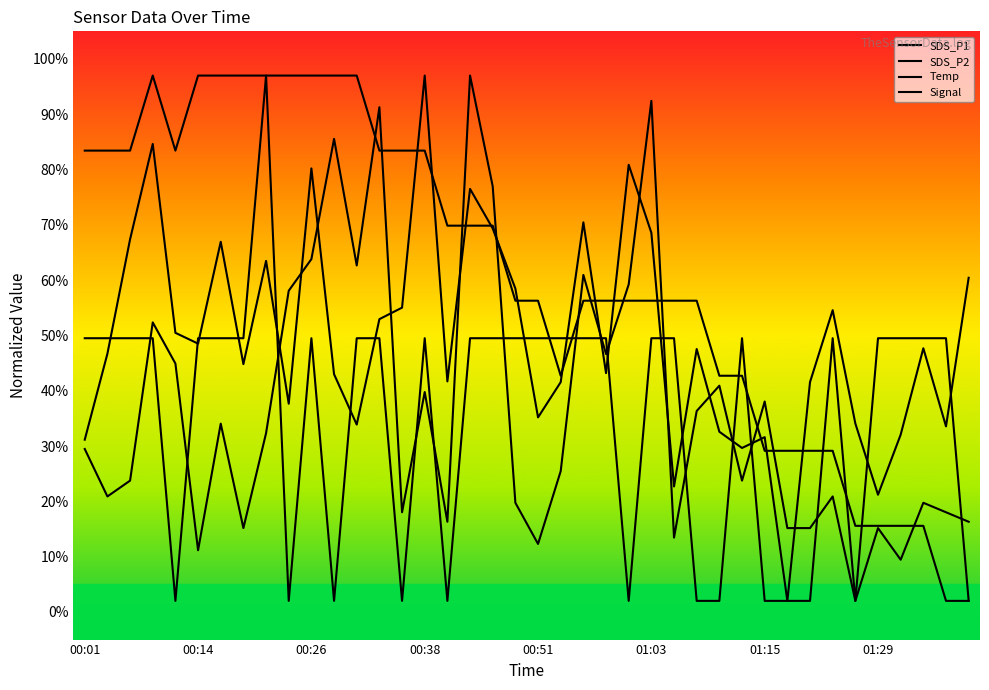

At which label is Signal closest to 49?

00:01